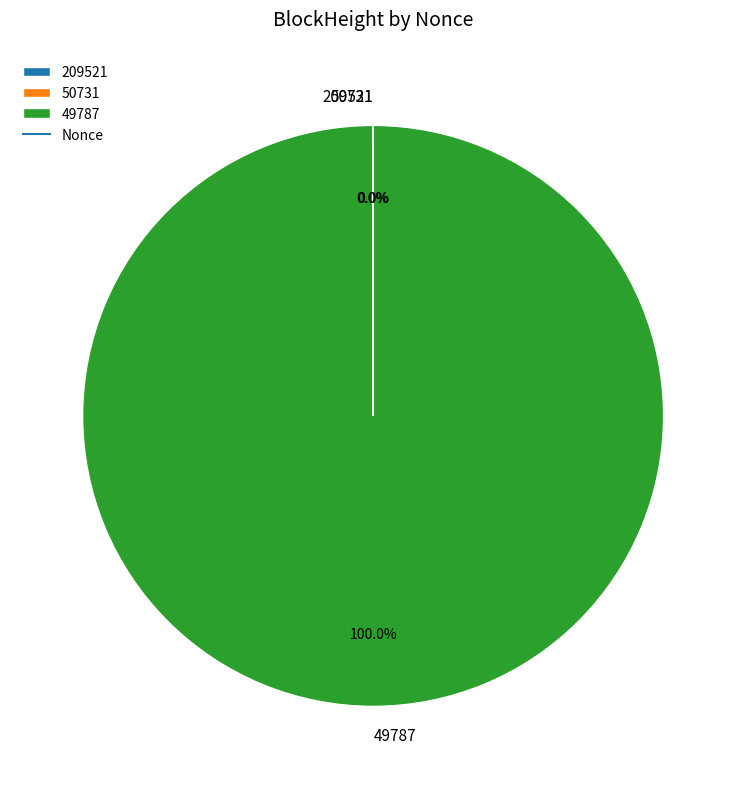

How many segments does this pie chart have?

3